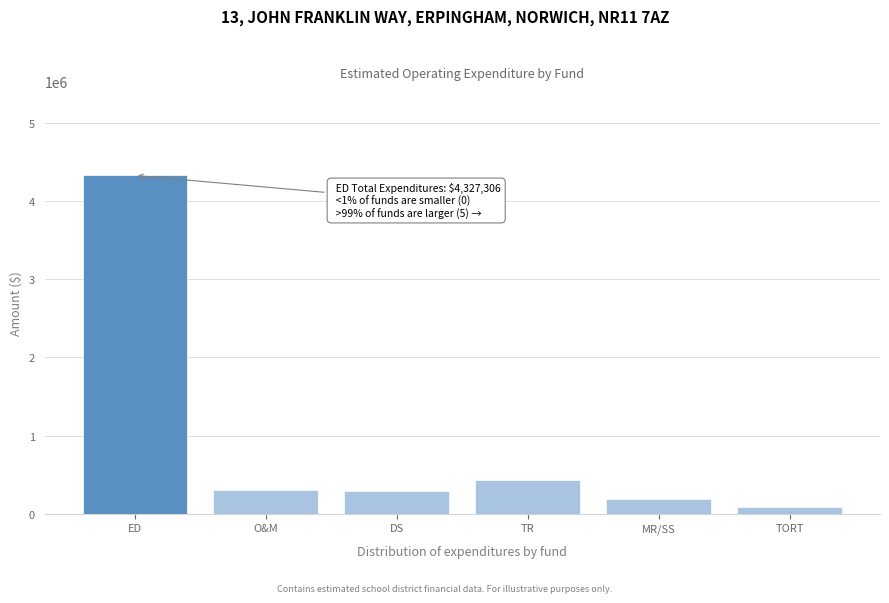

Reading left to right, what are all the values shown in this chart?

4327306	306739	284830	433393	182213	82091